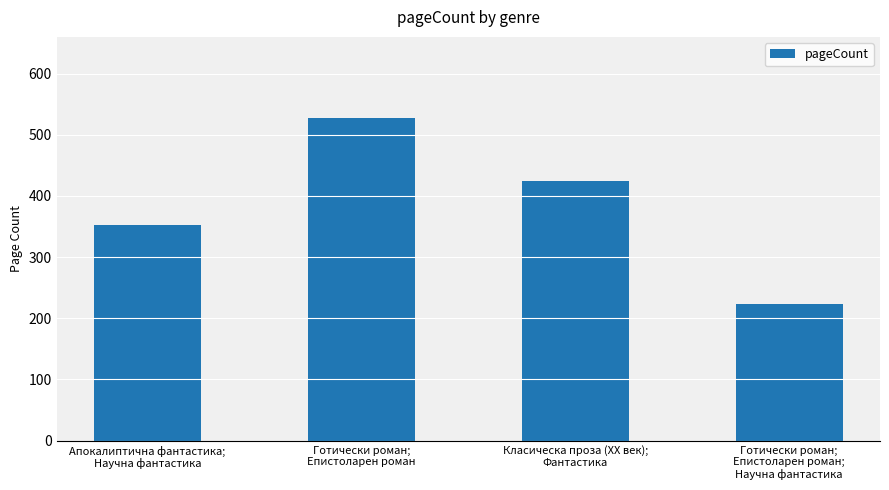

What is the difference between the maximum and minimum values?

304